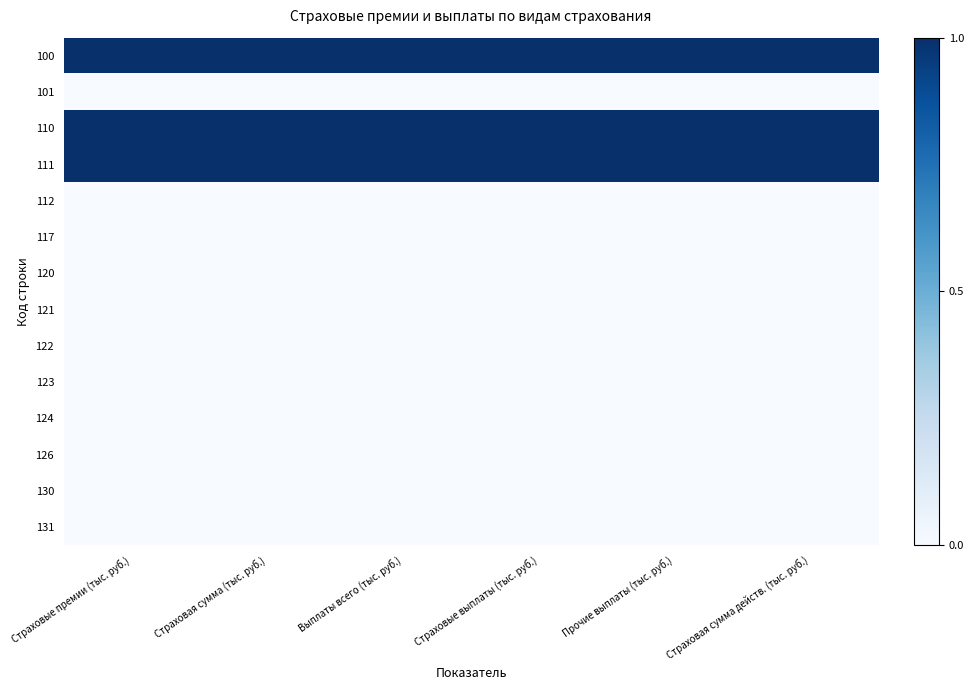

How many distinct data groups are displayed?

14